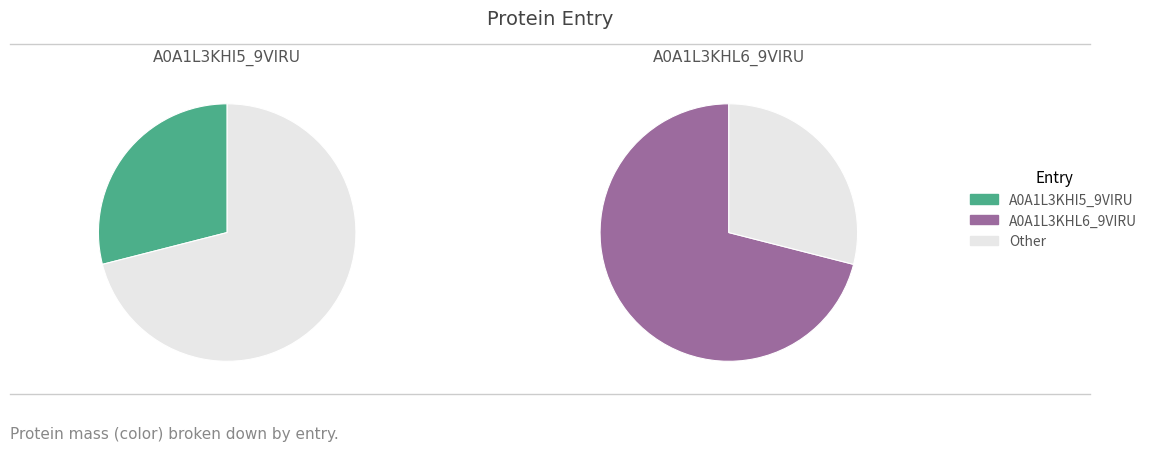

Which category has the biggest portion of the pie?

A0A1L3KHL6_9VIRU